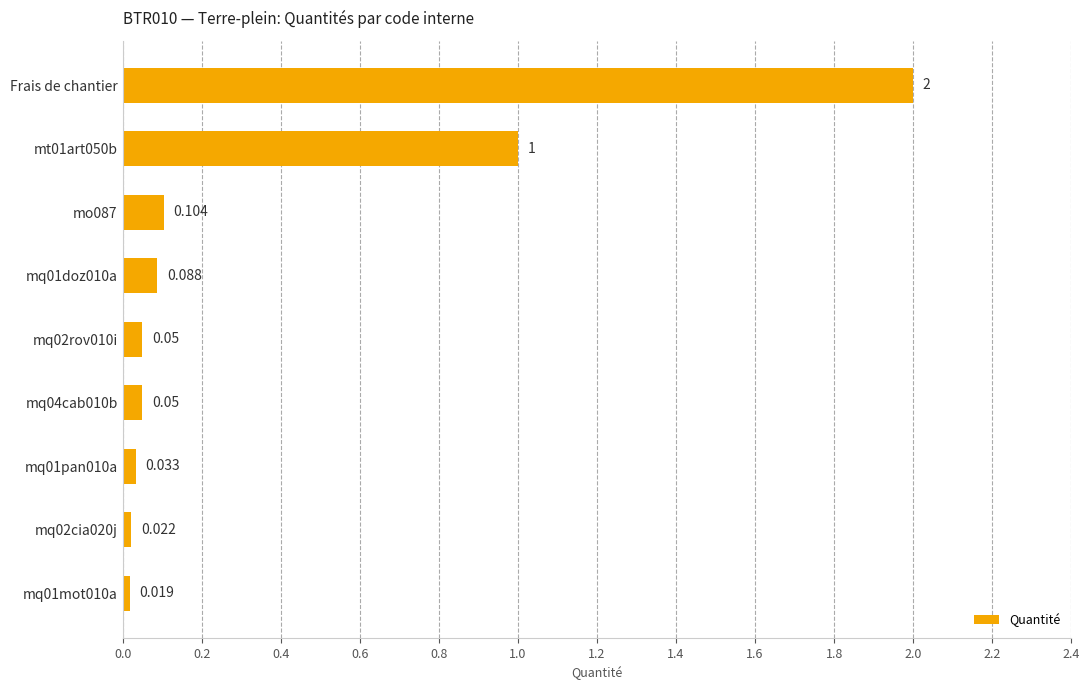

At which category does the chart reach its peak across all series?

Frais de chantier